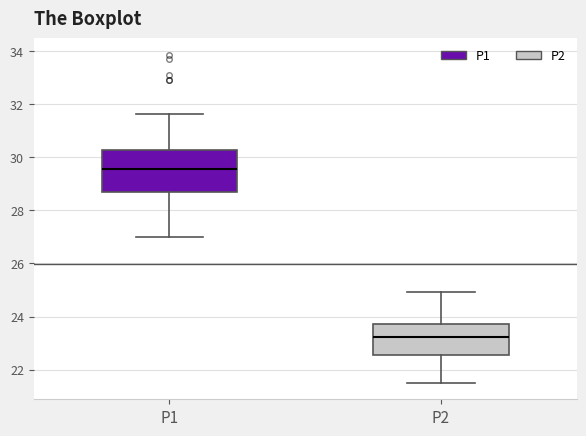

Reading left to right, read every box against the y-axis: the position of its median line, the range the box covers, and the ends of its whiskers. The values are not printed on the chart, so give them approximately, as read against the axis.

P1: median 29.6, box 28.6 to 30.2, whiskers 27.0 to 31.6
P2: median 23.2, box 22.6 to 23.8, whiskers 21.6 to 25.0